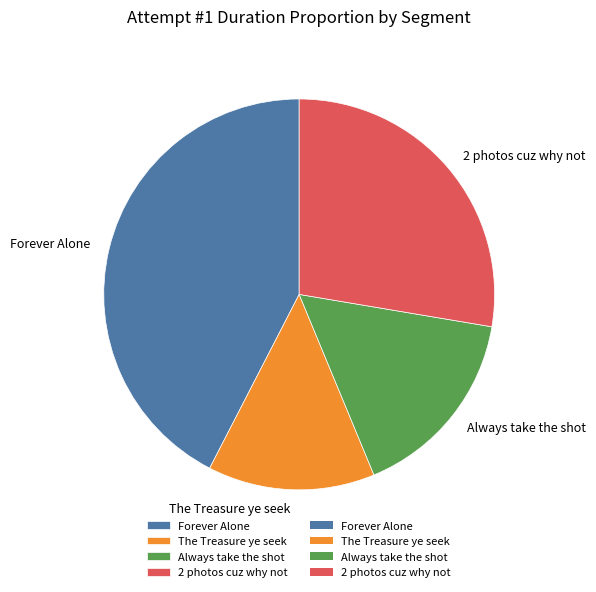

Which has a higher value, The Treasure ye seek or Forever Alone?

Forever Alone